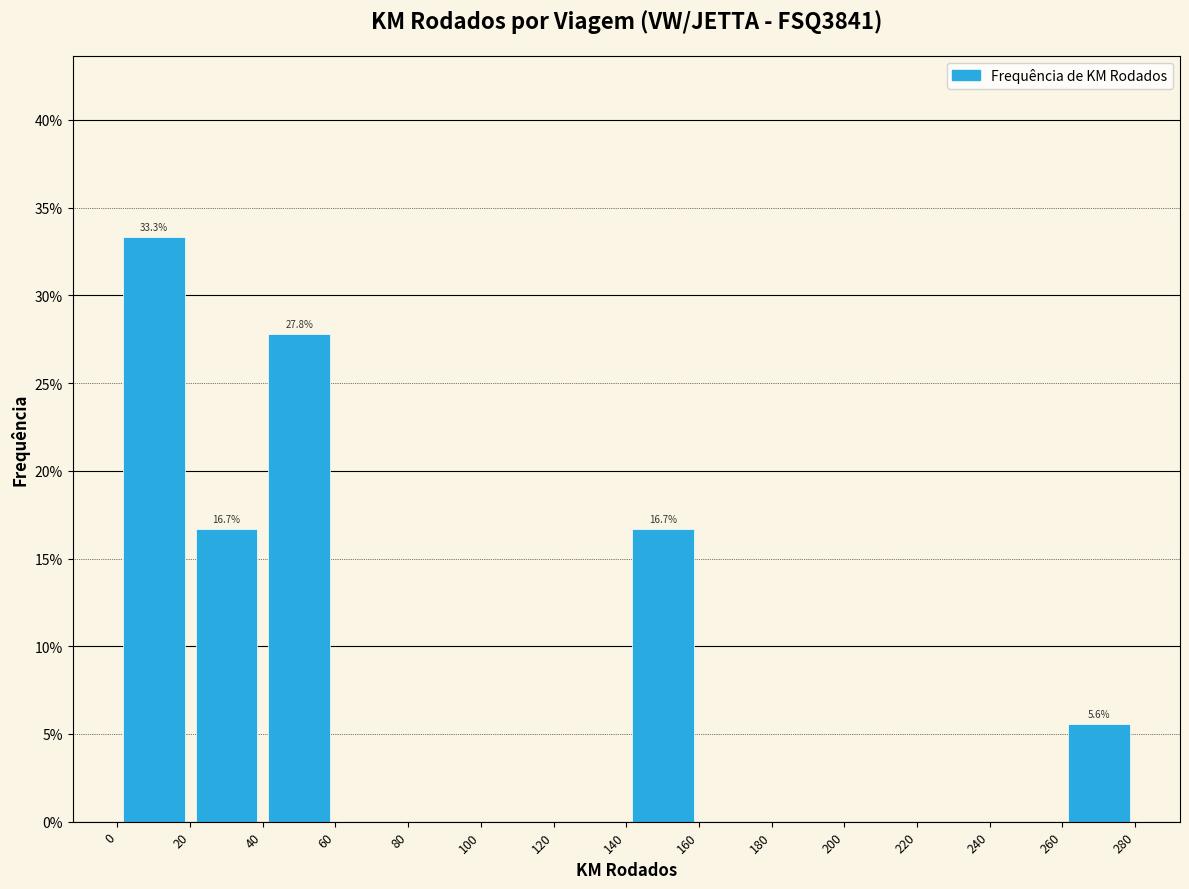

Which range on the x-axis has the tallest bar?

0 to 20